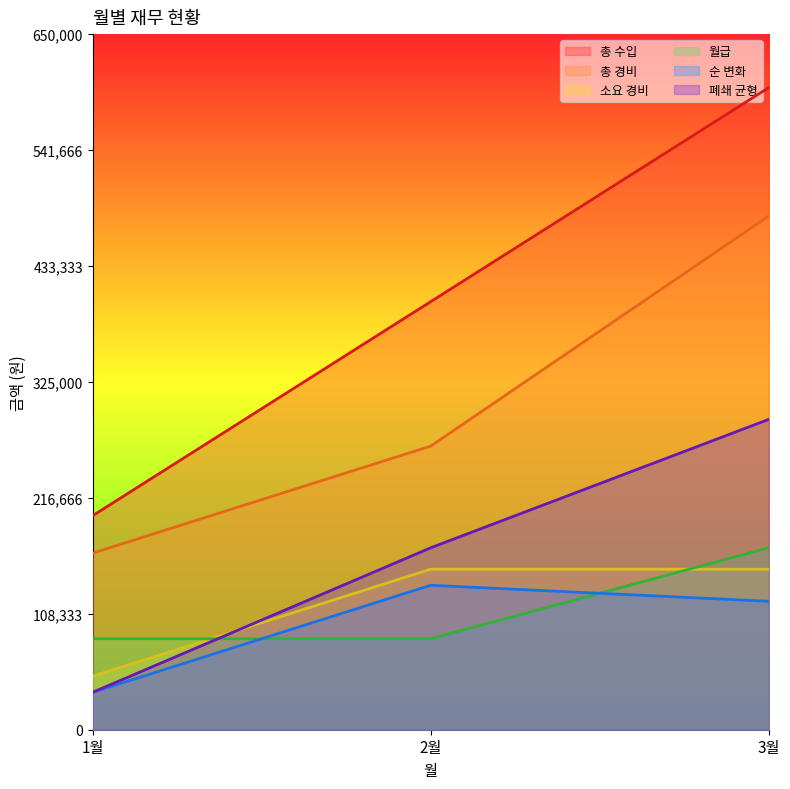

What is the sum of all 총 수입 values?

1200000